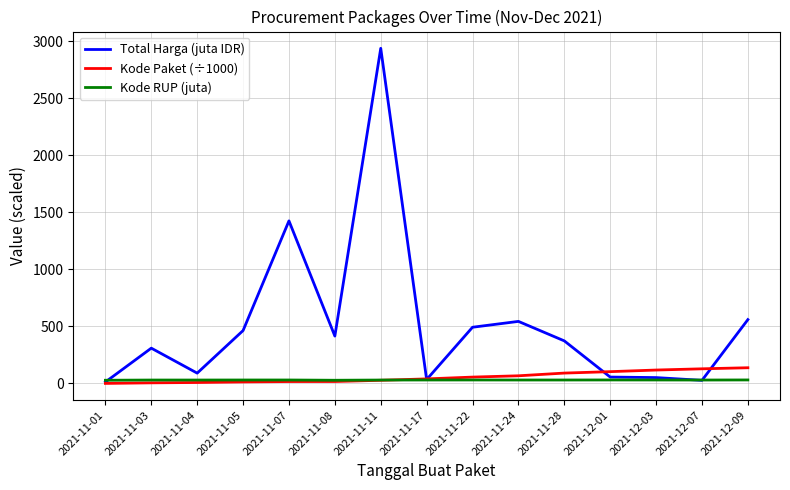

Where is Total Harga (juta IDR) nearest to the value 1475?

2021-11-07